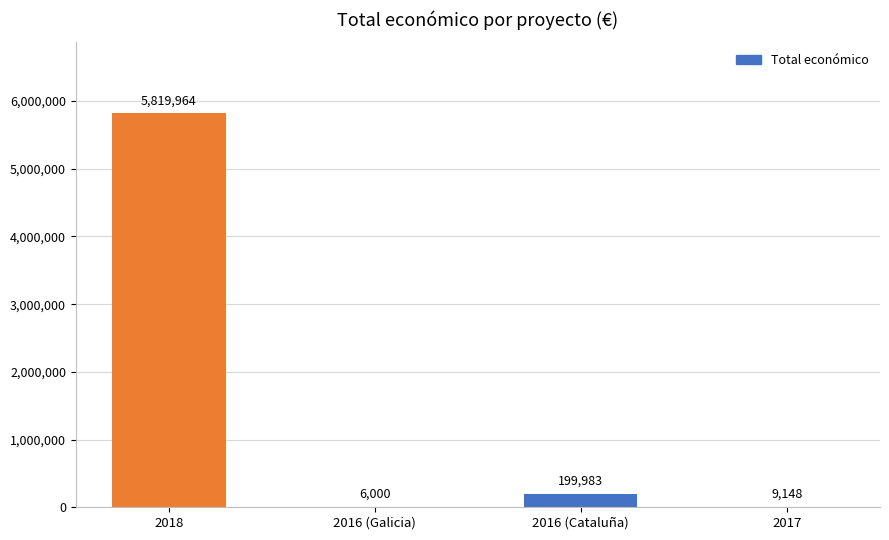

What is the sum of all values?

6035095